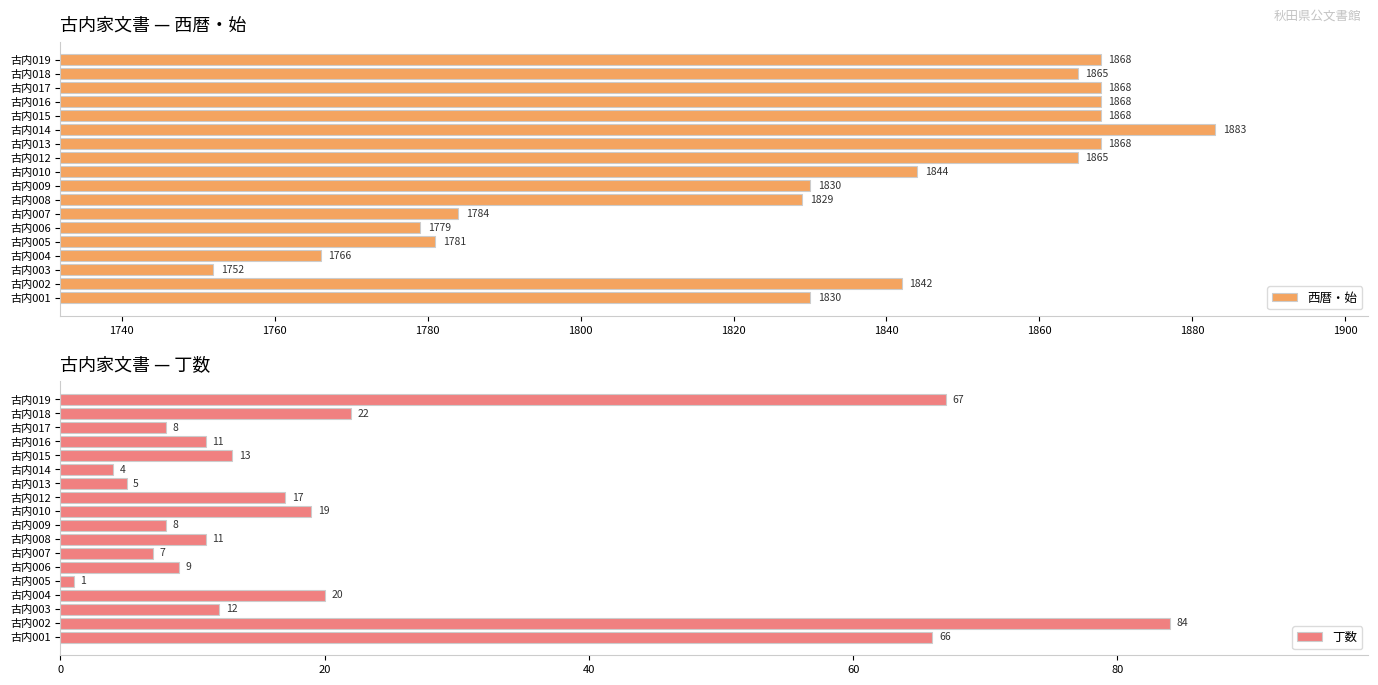

At which label does 西暦・始 reach its peak?

古内014